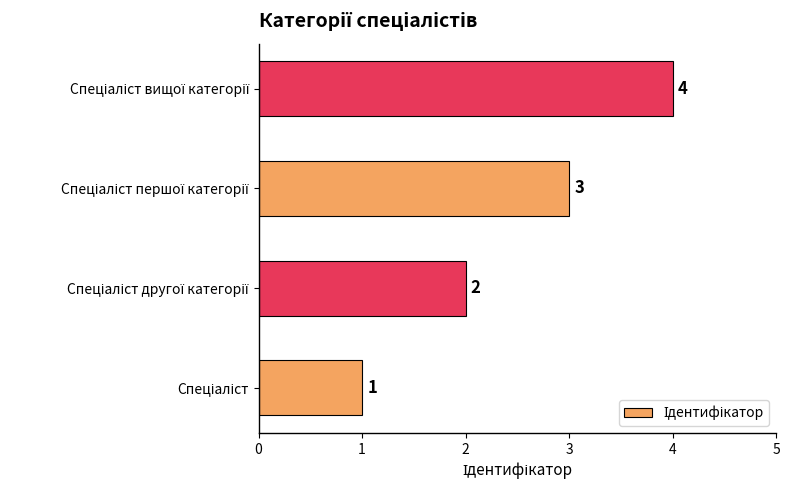

Count the values in the range 2 to 4.

3